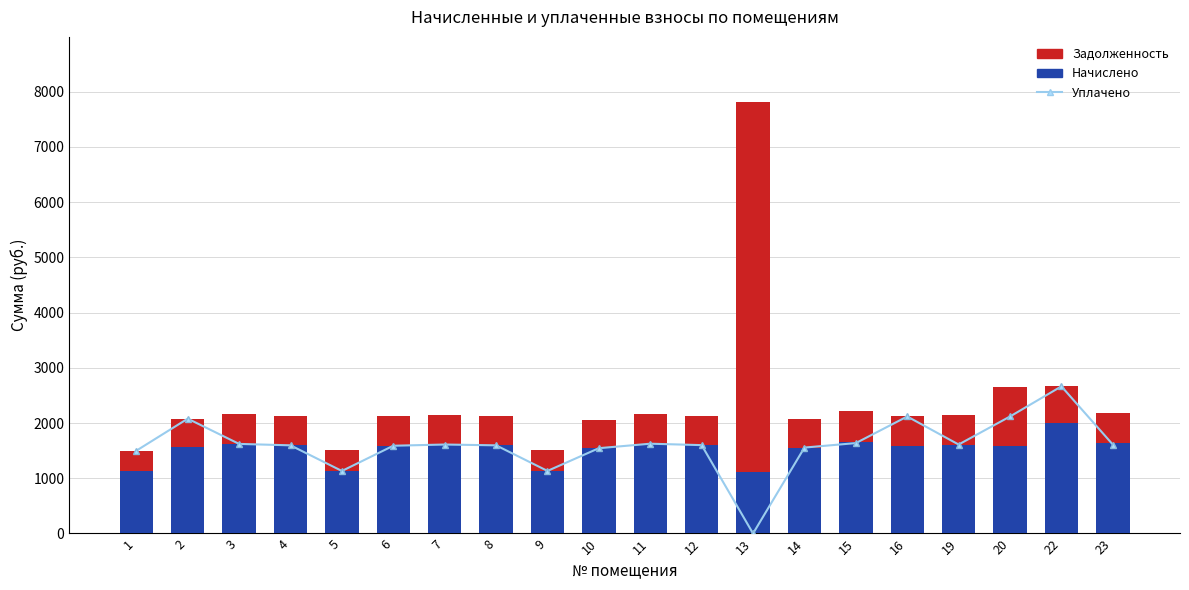

What are all the series names shown in the legend?

Уплачено, Начислено, Задолженность